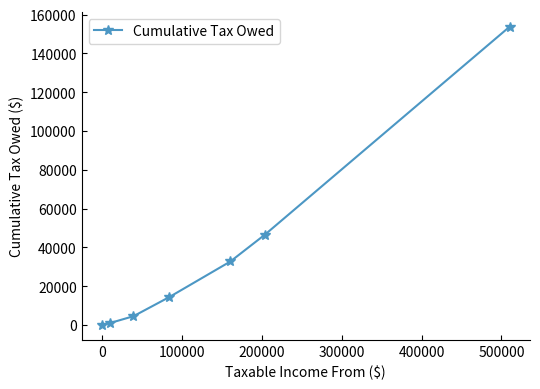

True or false: there are more than 1 points higher than both neighbors.

False